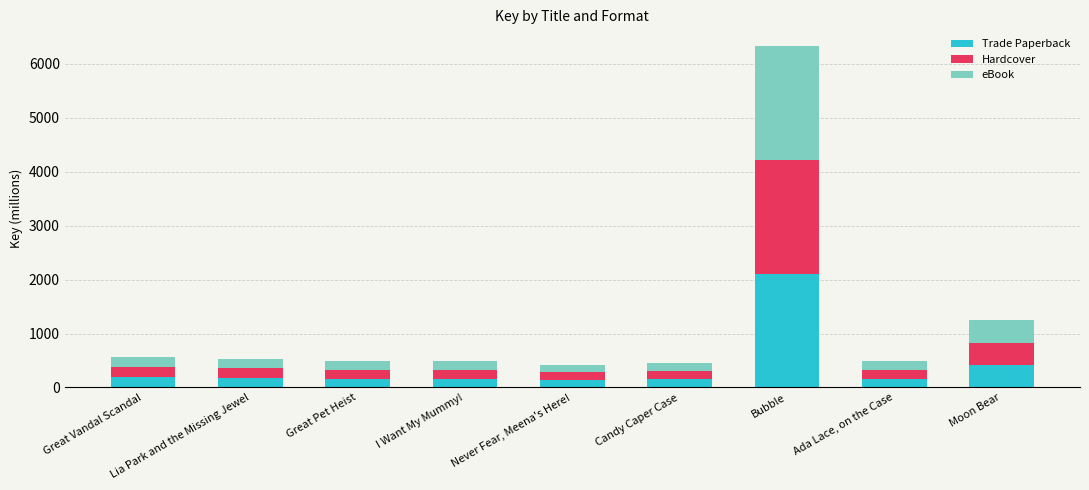

The Trade Paperback series shows 162.3 at Great Pet Heist. True or false?

True